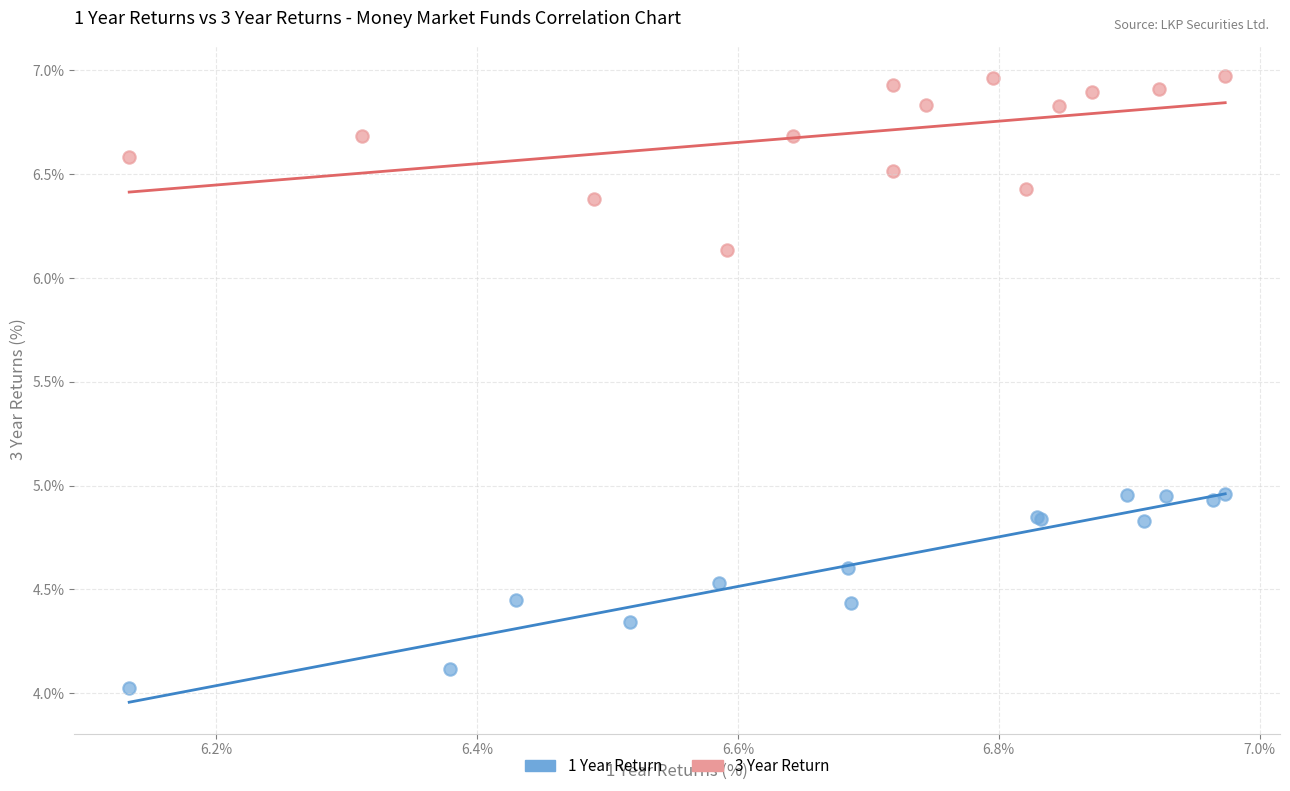

Which series reaches the maximum Y coordinate?

3 Year Return